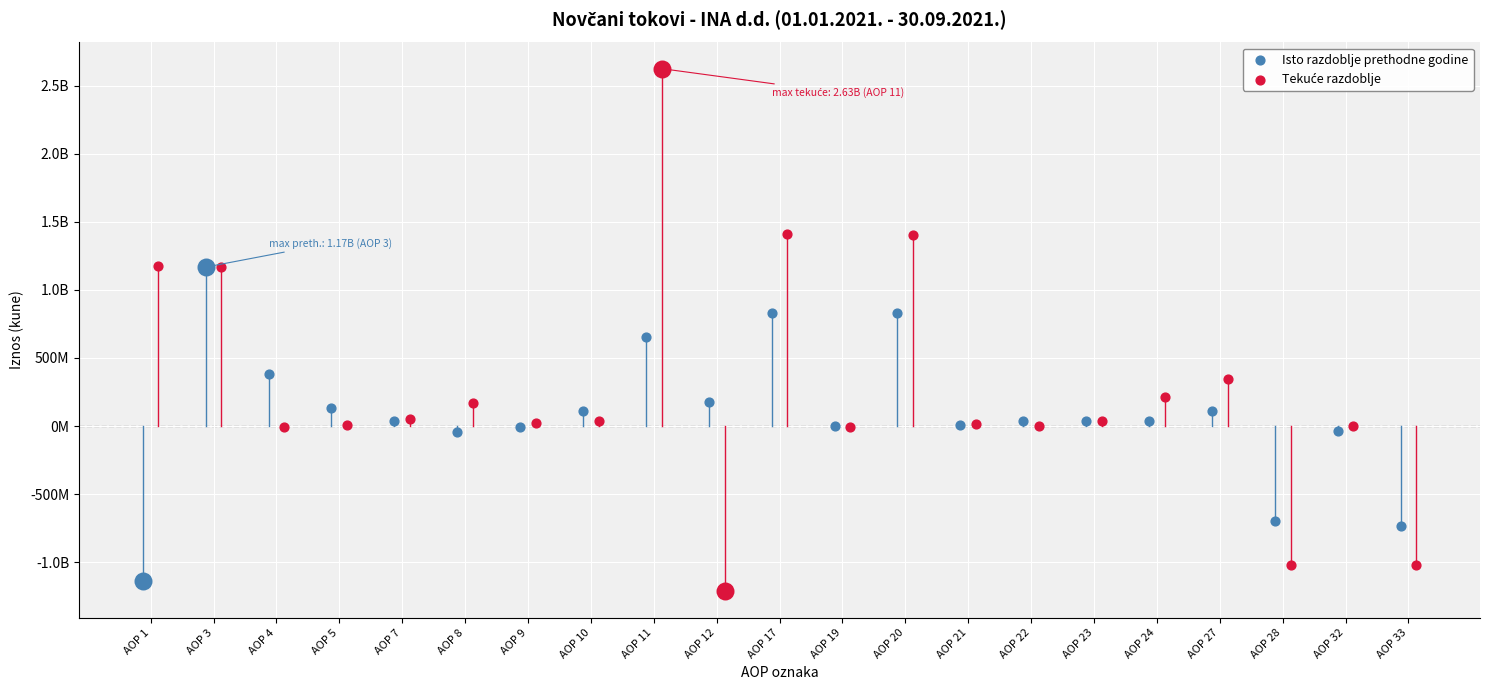

At how many categories does at least one series exceed 661154895?

5